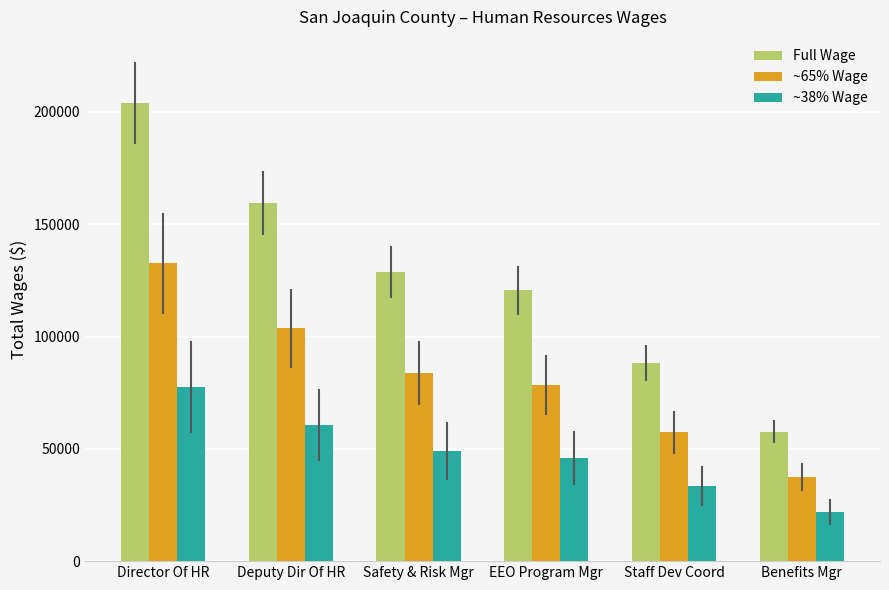

List the labels in order of Full Wage value, smallest first.

Benefits Mgr, Staff Dev Coord, EEO Program Mgr, Safety & Risk Mgr, Deputy Dir Of HR, Director Of HR